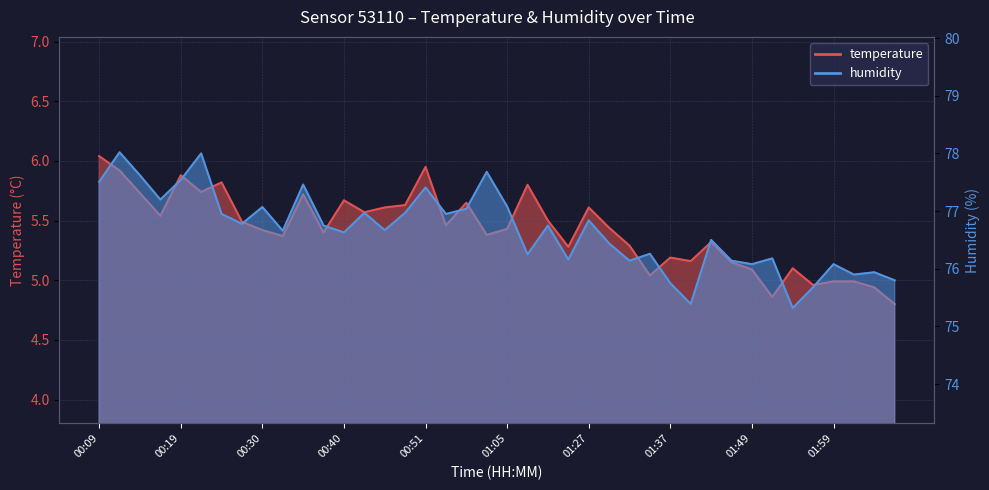

What are all the series names shown in the legend?

temperature, humidity